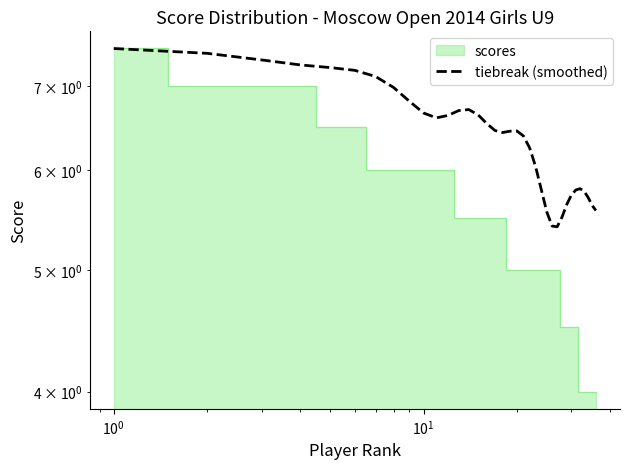

How many lines are shown in the chart?

1